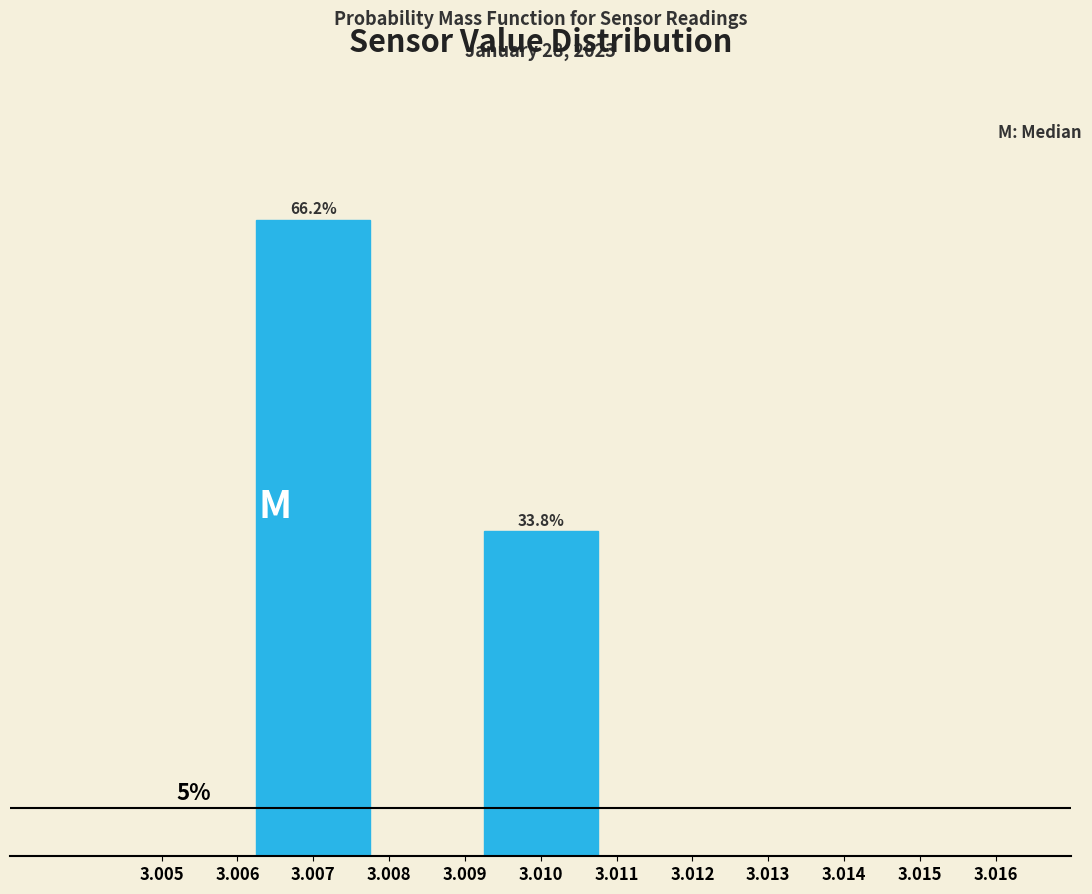

Rank the categories by value from lowest to highest.

3.010, 3.007